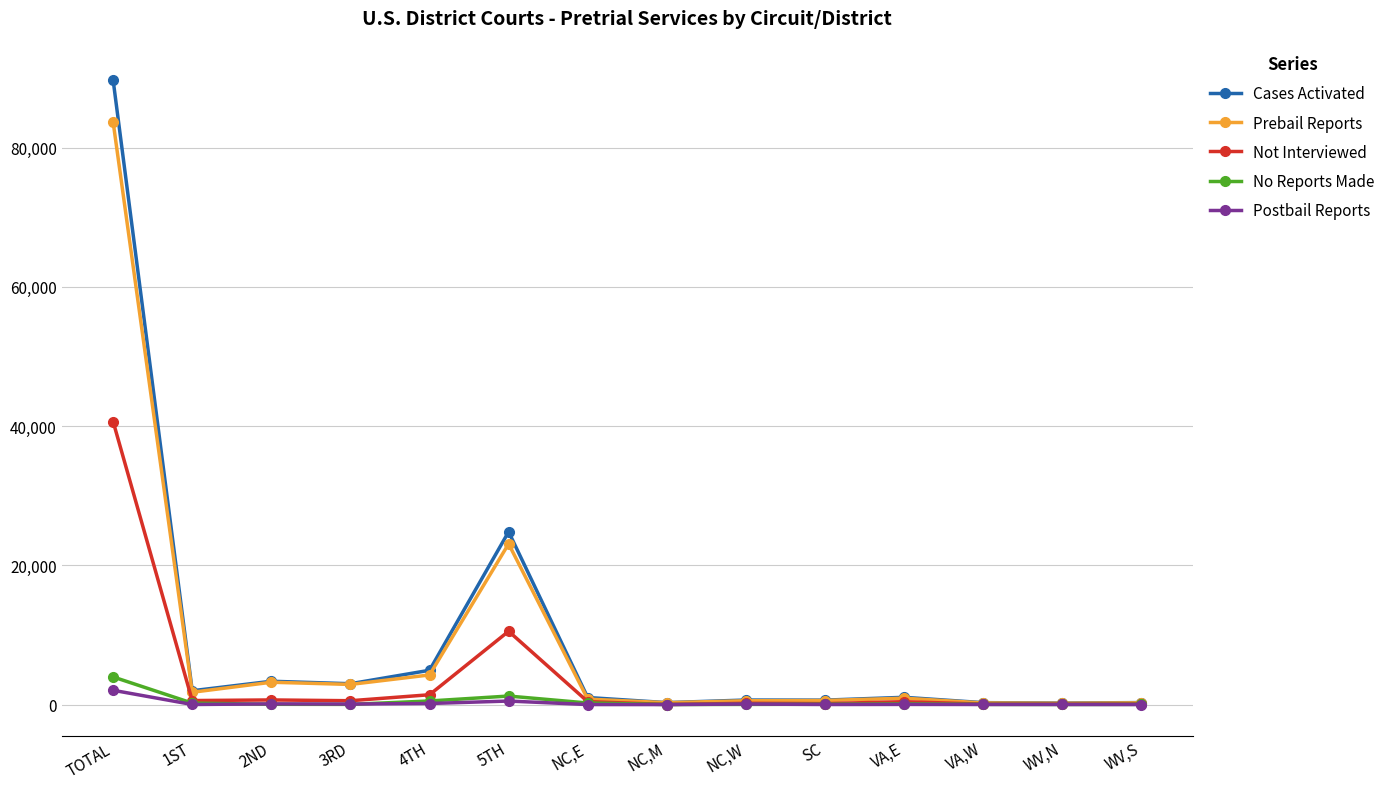

Is it true that Prebail Reports equals 35340 at TOTAL?

False